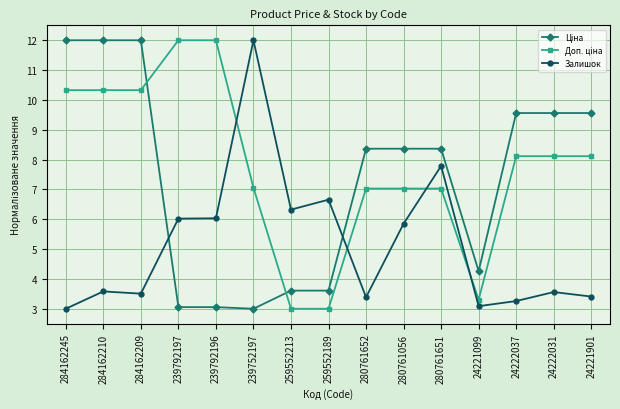

How many distinct data groups are displayed?

3